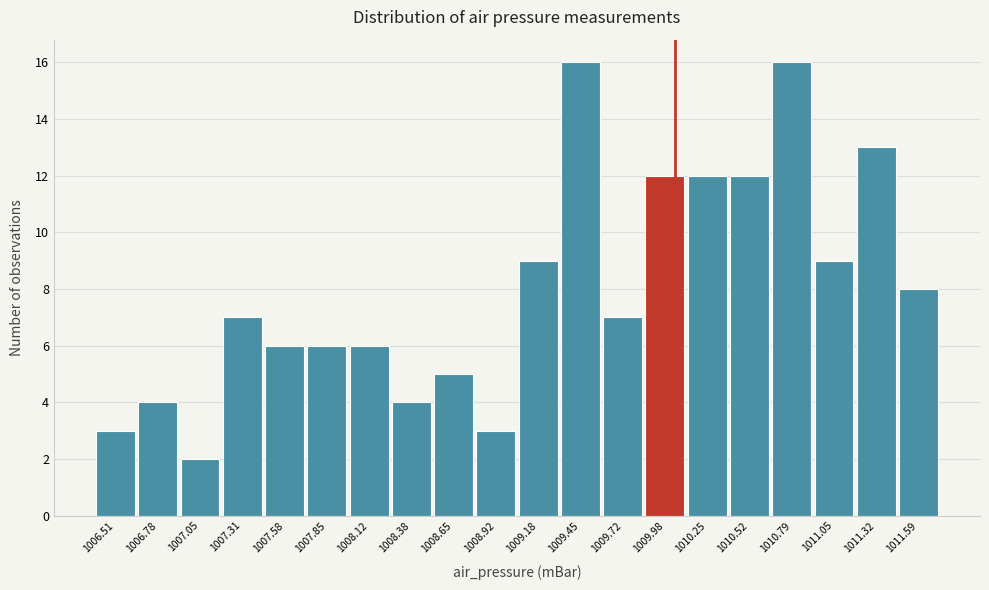

How tall is the bar that spans 1010.40 to 1010.65 on the x-axis? Neither the bar edges nor the heights are printed on the chart, so give them approximately, as read against the axes.

12